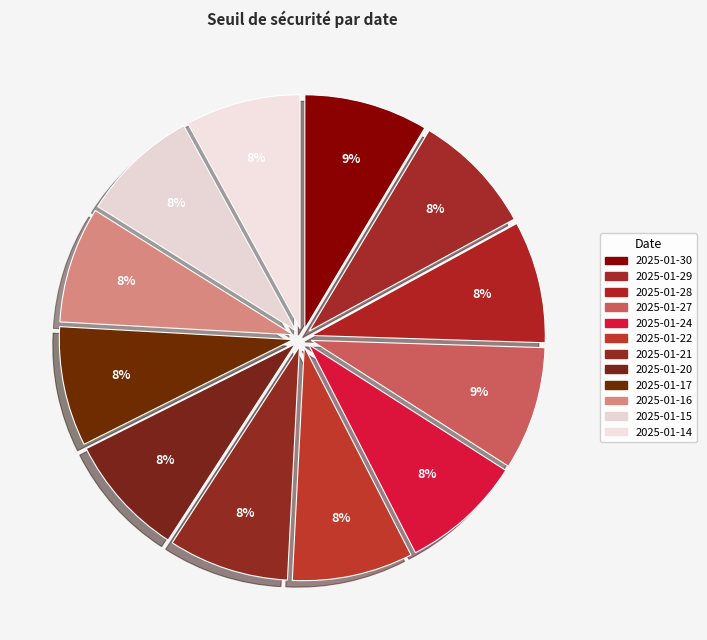

What is the change in value from 2025-01-17 to 2025-01-14?

-0.5